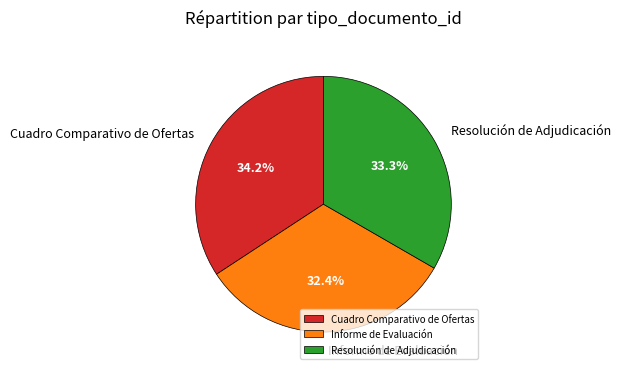

Does Informe de Evaluación represent more than half of the total?

No